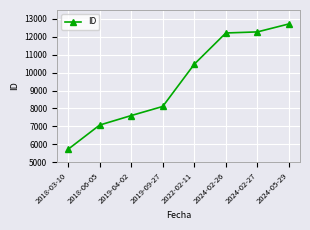

What is the label of the 6th point from the right?

2019-04-02